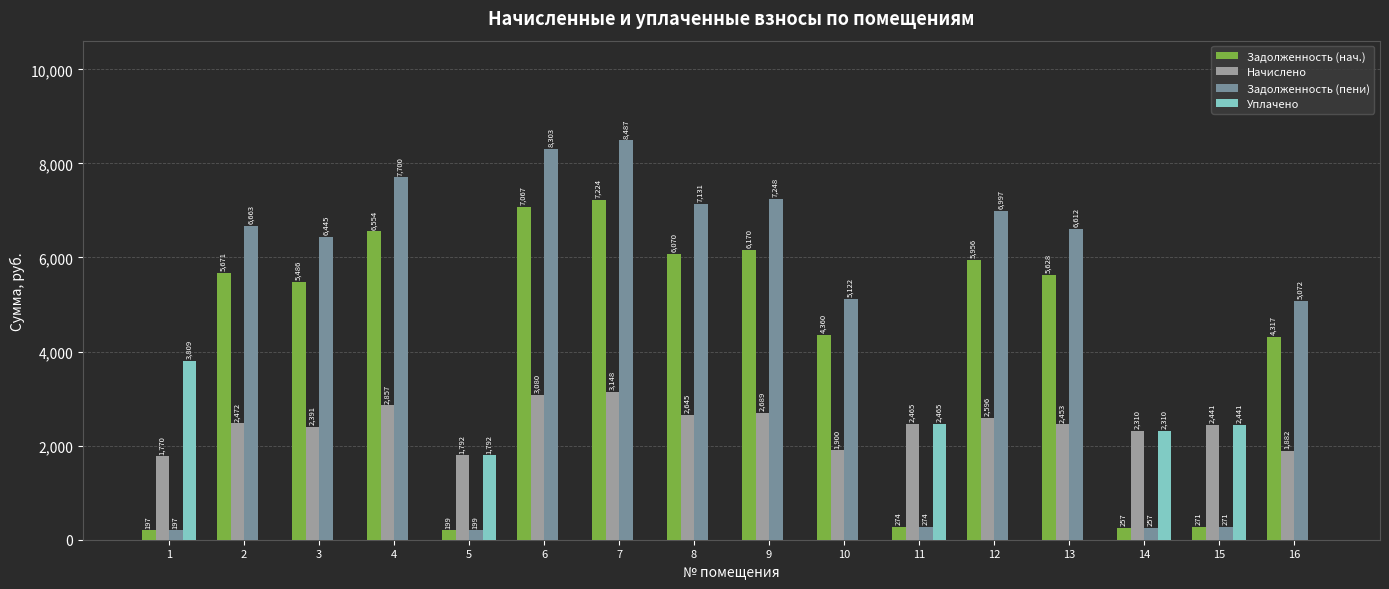

The Задолженность (нач.) series shows 5628.1 at 13. True or false?

True